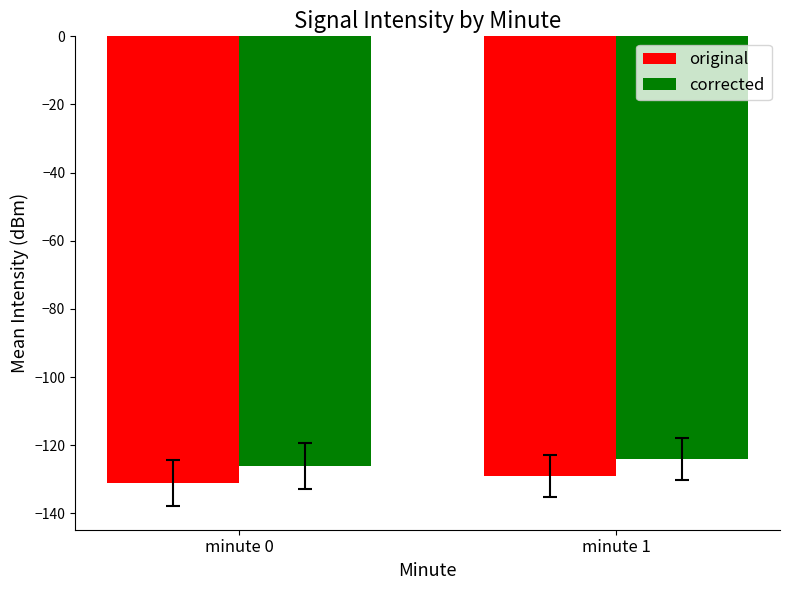

What is the difference between the corrected values at minute 1 and minute 0?

2.1